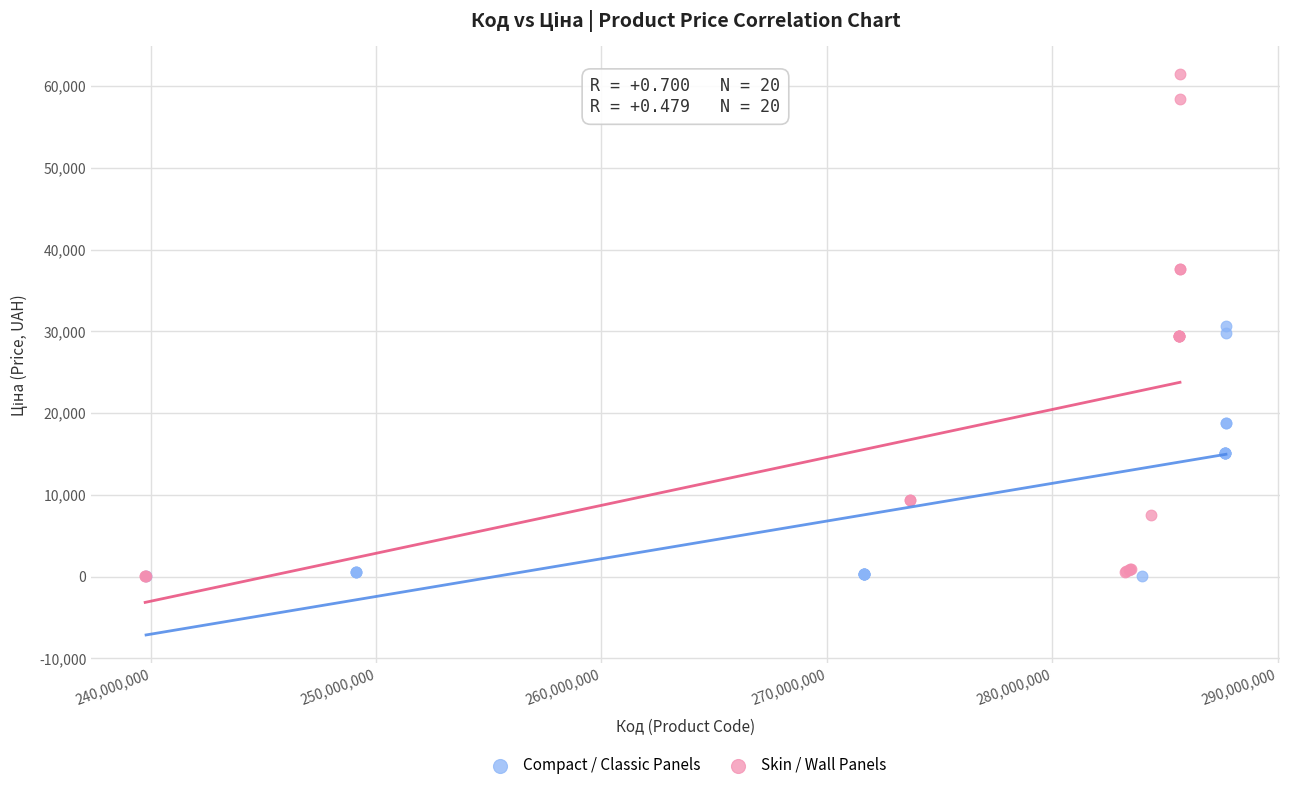

Which series reaches the maximum Y coordinate?

Skin / Wall Panels